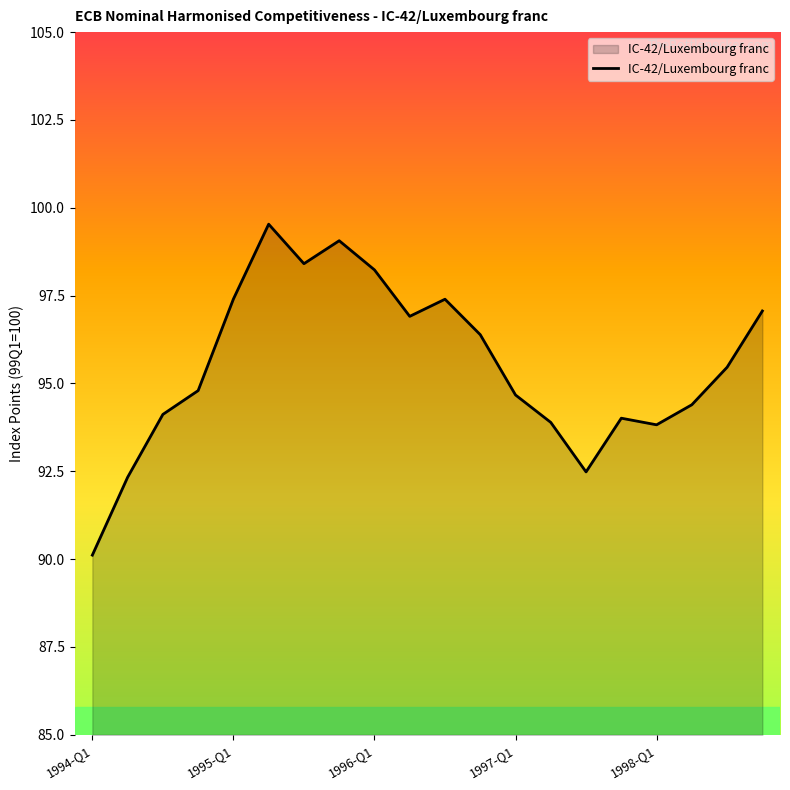

What is the greatest value displayed?

99.5